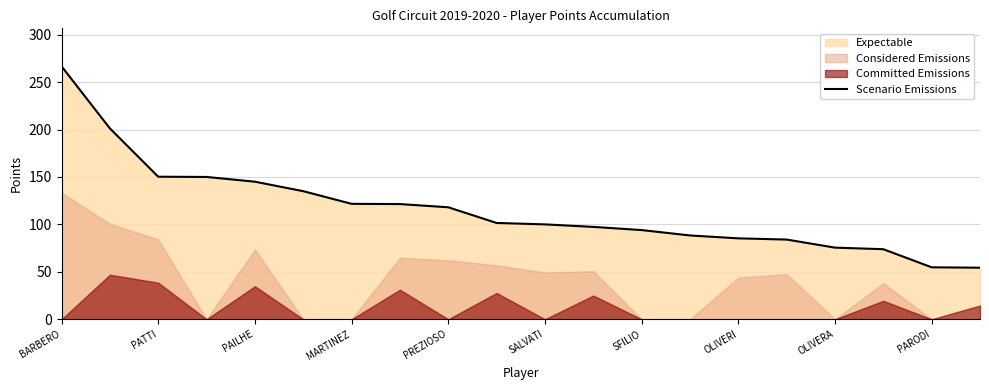

Which category has the highest value in the Scenario Emissions series?

BARBERO